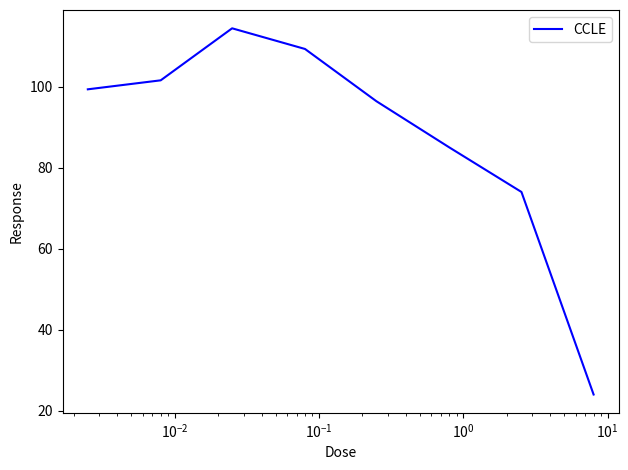

True or false: there are more than 0 points higher than both neighbors.

True